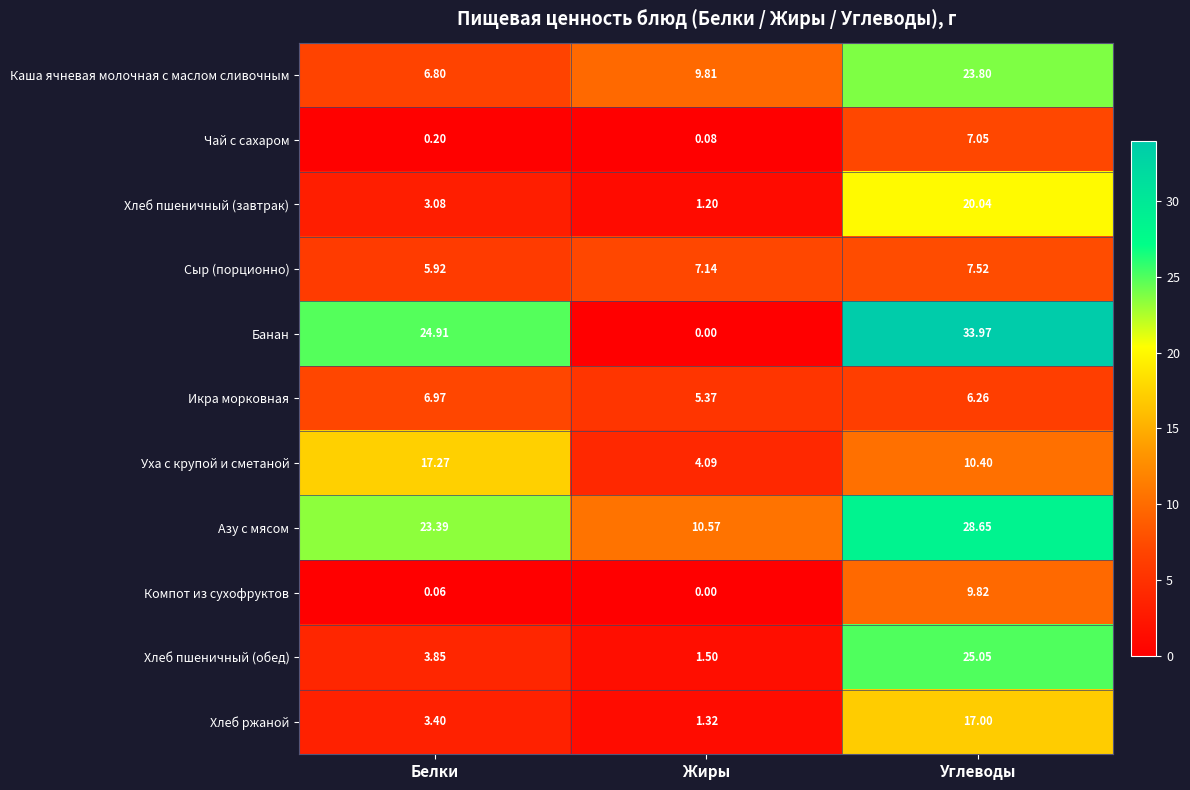

Which series has the widest spread of values?

Банан